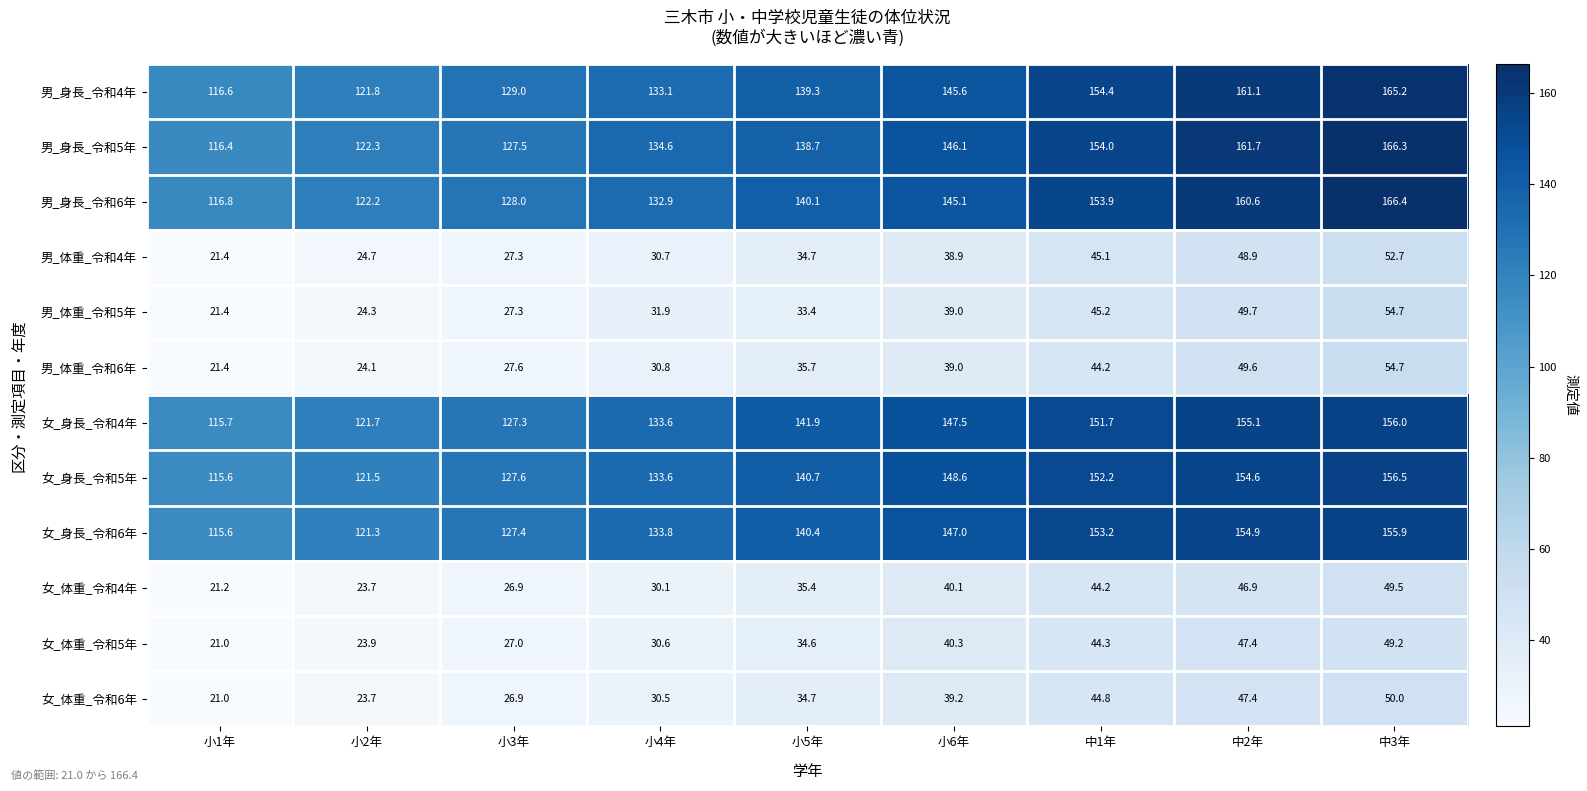

At how many categories does at least one series exceed 91?

9